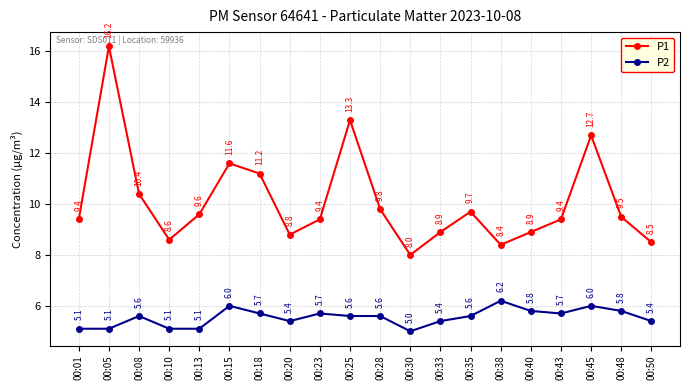

Does the chart have visible grid lines?

Yes